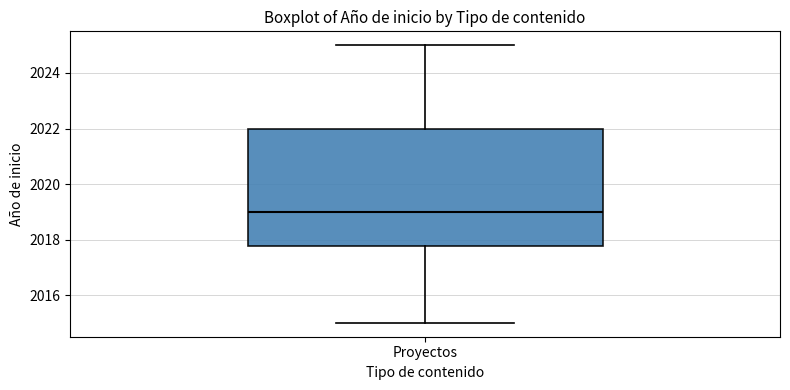

Where does the median line of the box for Proyectos sit on the y-axis? The values are not printed on the chart, so give them approximately, as read against the axis.

2019.0